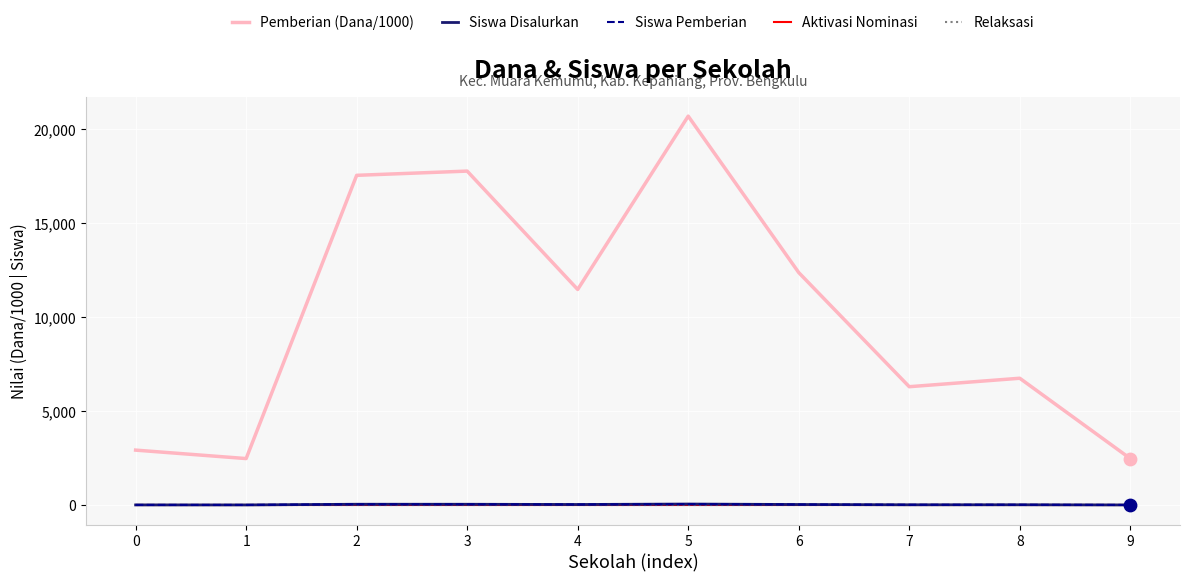

Is the value of Siswa Pemberian at 7 greater than the value of Aktivasi Nominasi at 9?

Yes